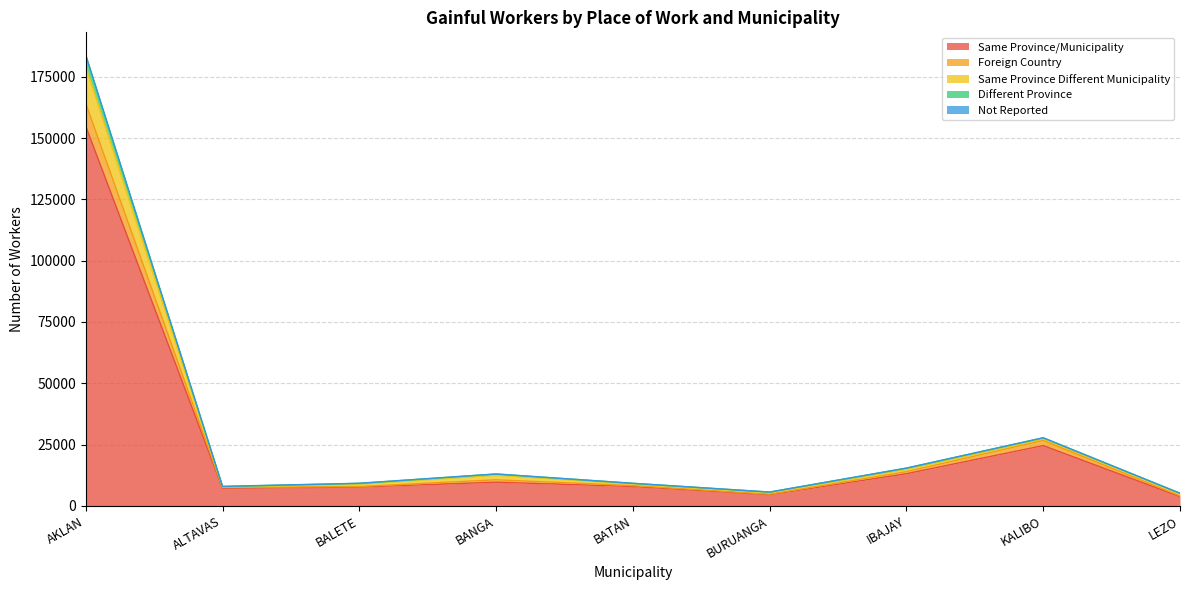

True or false: Foreign Country and Same Province Different Municipality intersect in this chart.

False